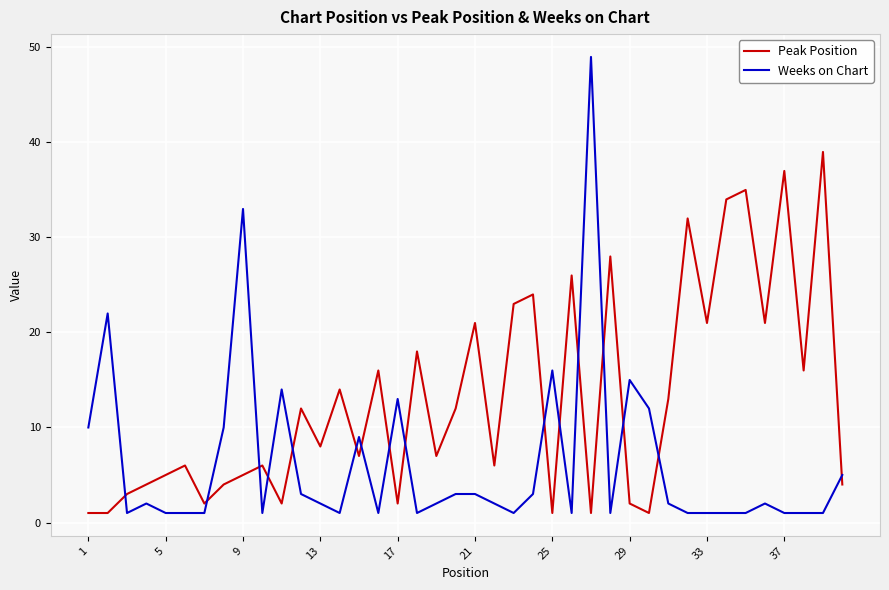

True or false: Peak Position and Weeks on Chart intersect in this chart.

True